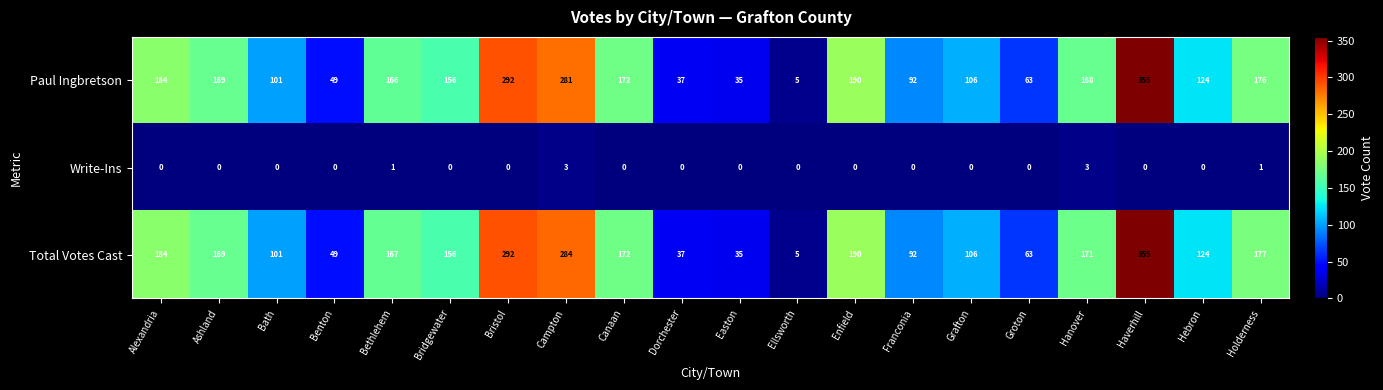

What is the total value across all series at Hebron?

248